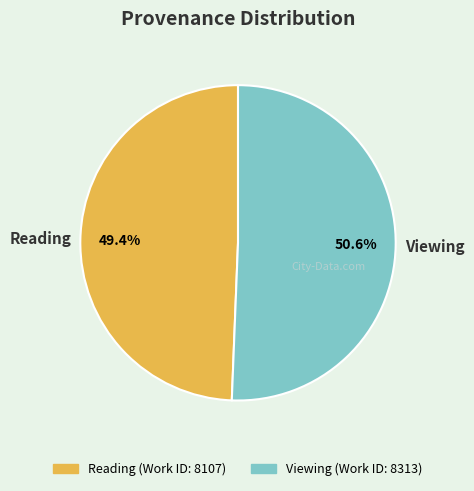

Which category has the biggest portion of the pie?

Viewing